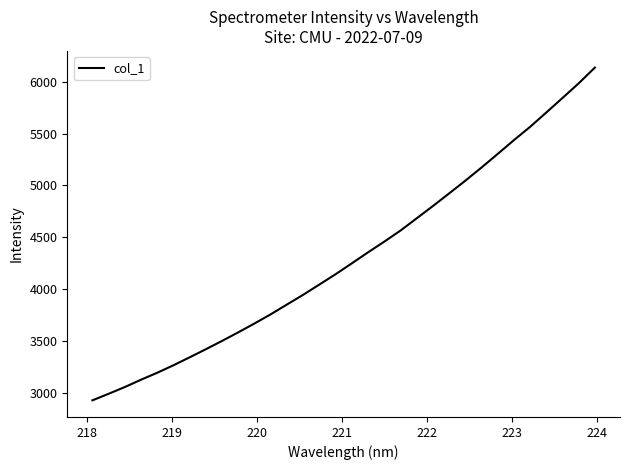

What is the difference between the maximum and minimum values?

3211.0